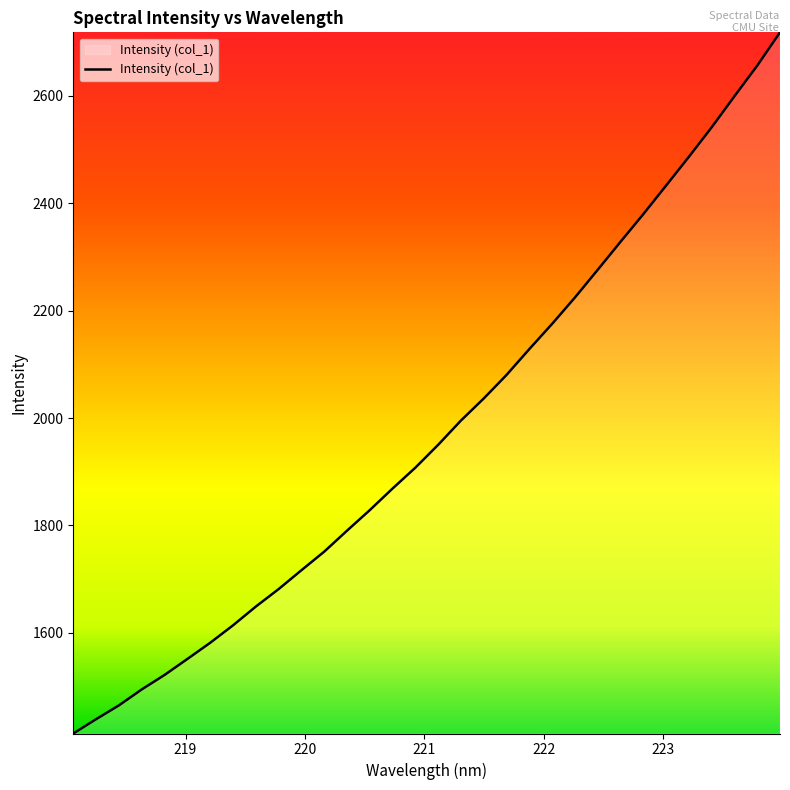

What is the minimum value shown in the chart?

1412.7